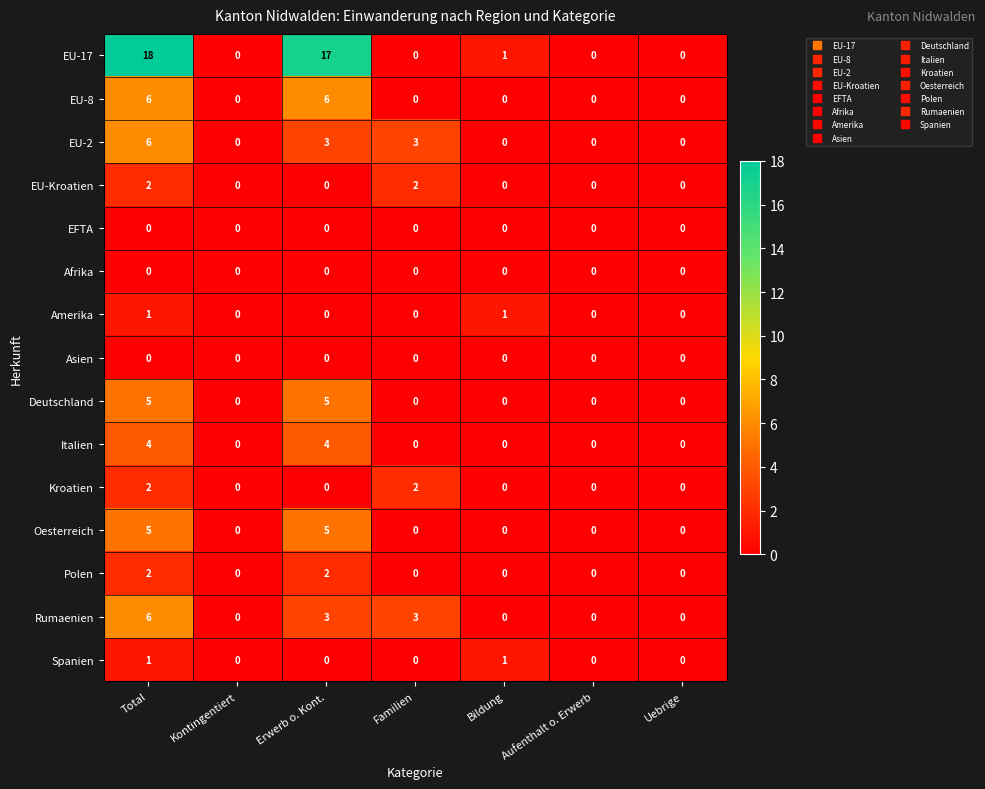

True or false: Oesterreich has a value of 3 at Erwerb o. Kont..

False